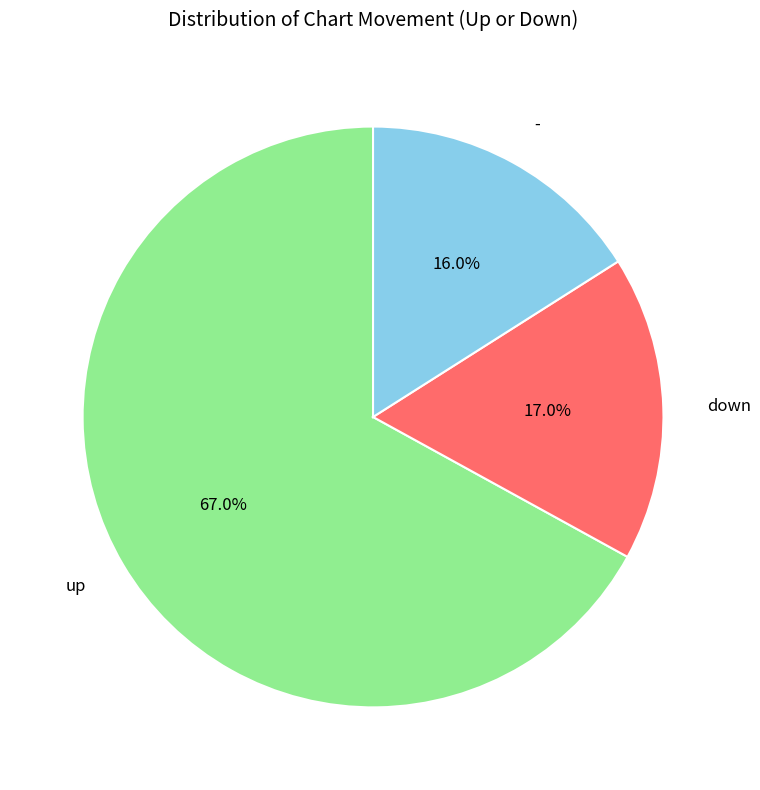

What is the ratio of the value at up to the value at -?

4.2